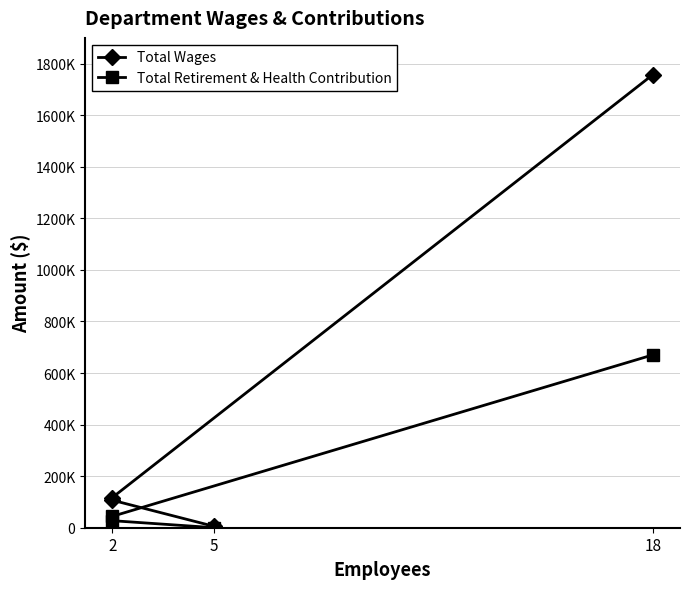

What is the label of the 3rd point from the right?

2